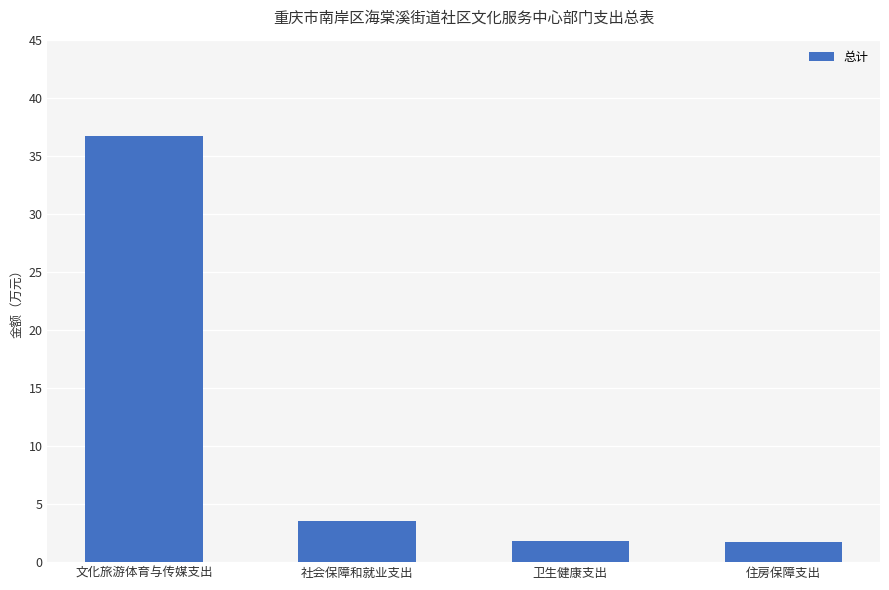

What is the greatest value displayed?

36.7